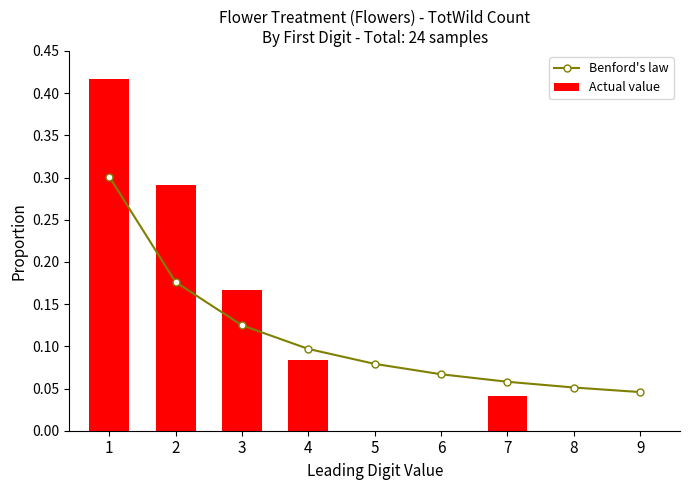

What are all the series names shown in the legend?

Benford's law, Actual value